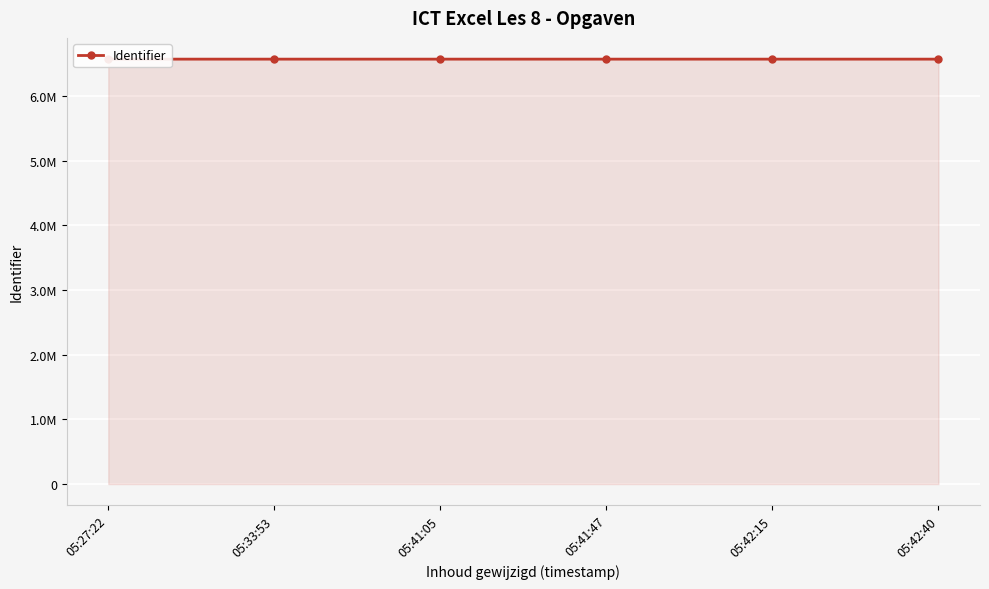

Reading left to right, what are all the values shown in this chart?

05:27:22=6573474	05:33:53=6573466	05:41:05=6573468	05:41:47=6573470	05:42:15=6573472	05:42:40=6573464